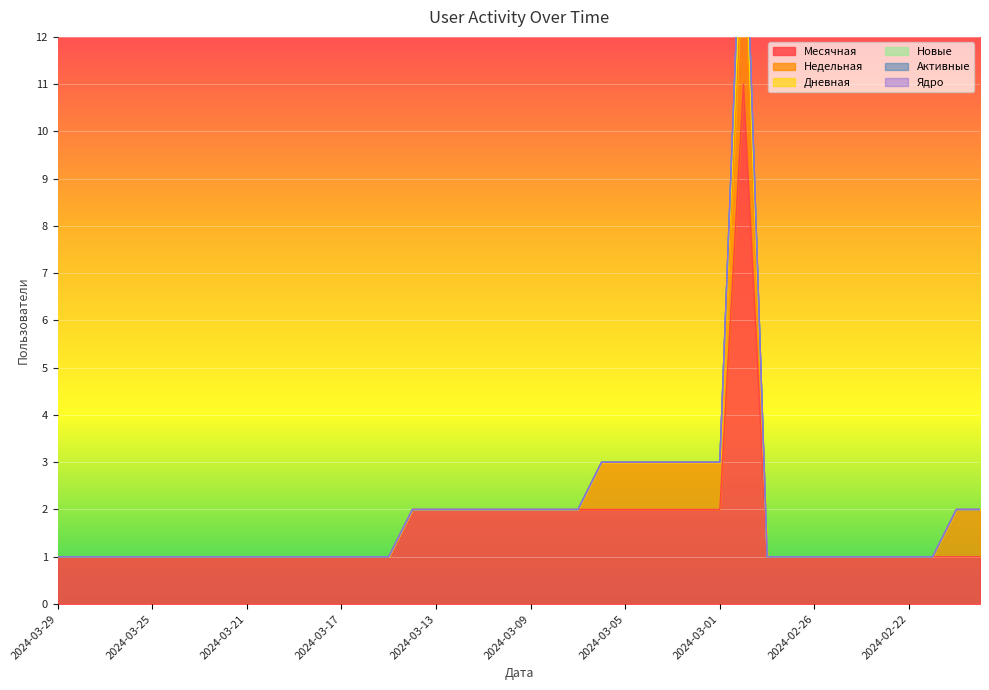

What is the label of the 15th point from the left?

2024-03-15